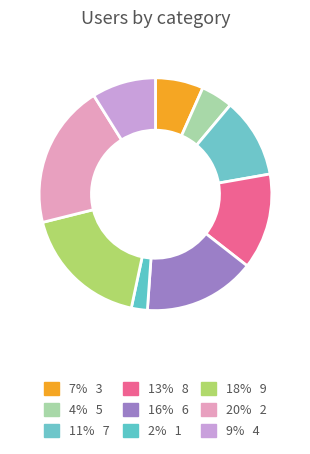

Is there a majority slice in this chart?

No